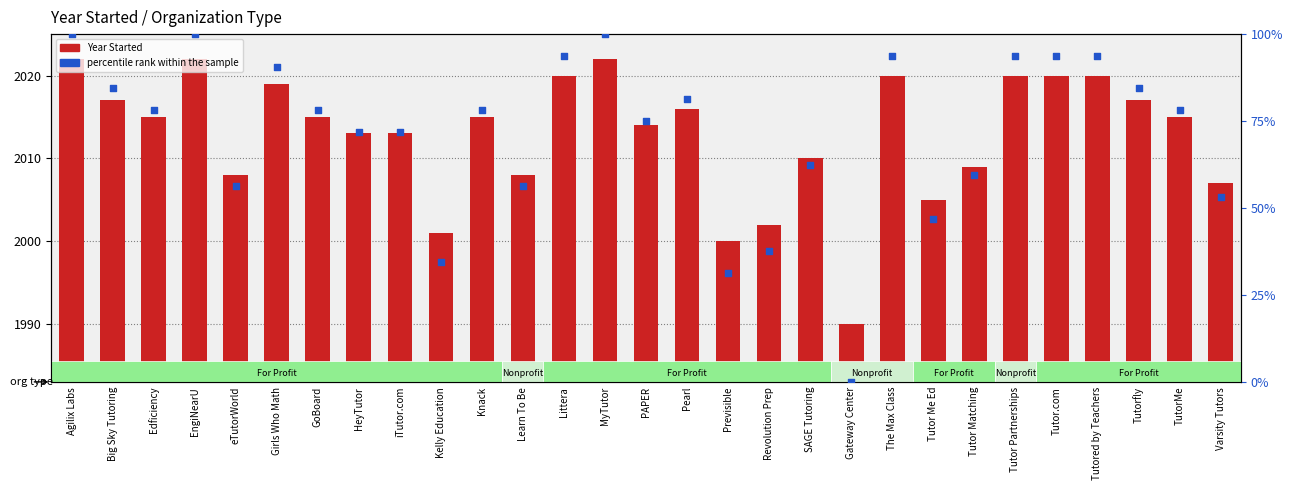

Which series has the largest Y range (max minus min)?

percentile rank within the sample